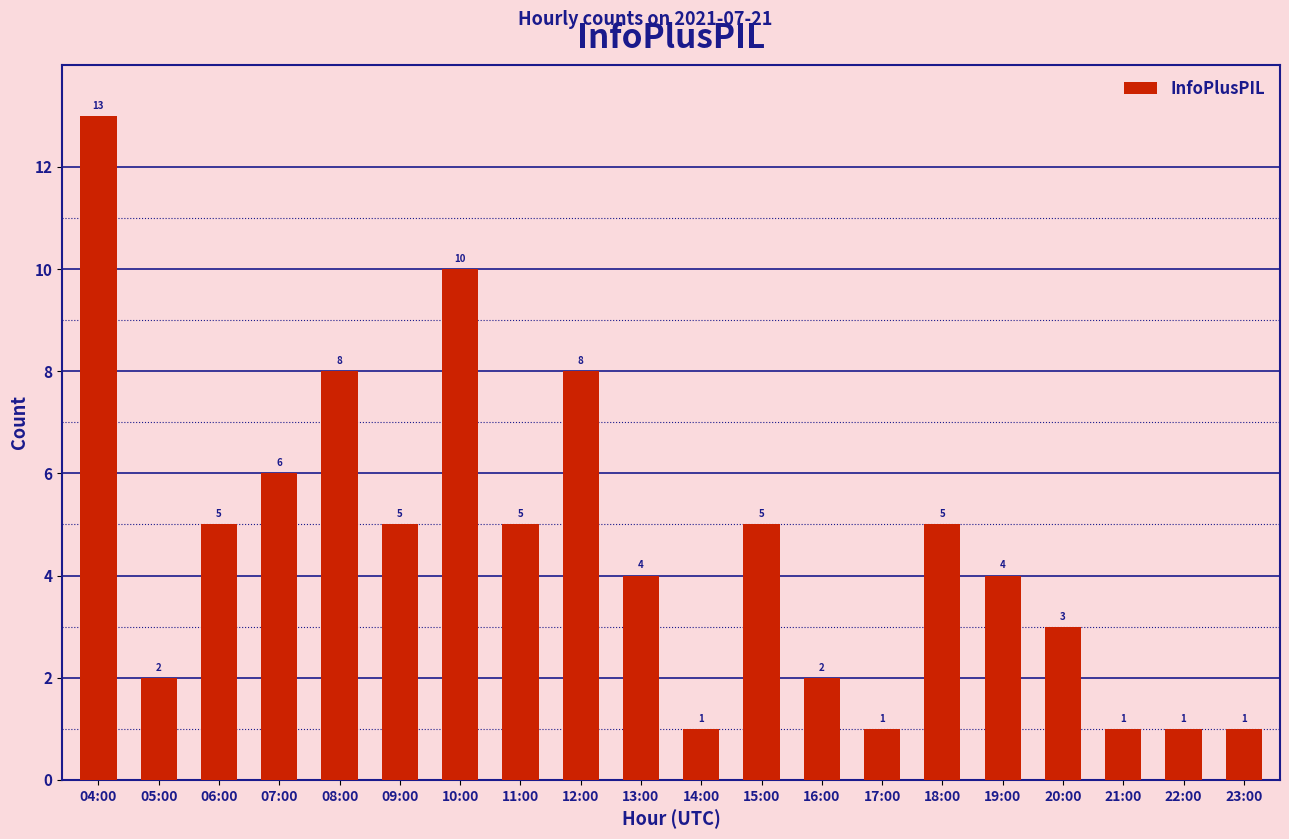

What is the minimum value shown in the chart?

1